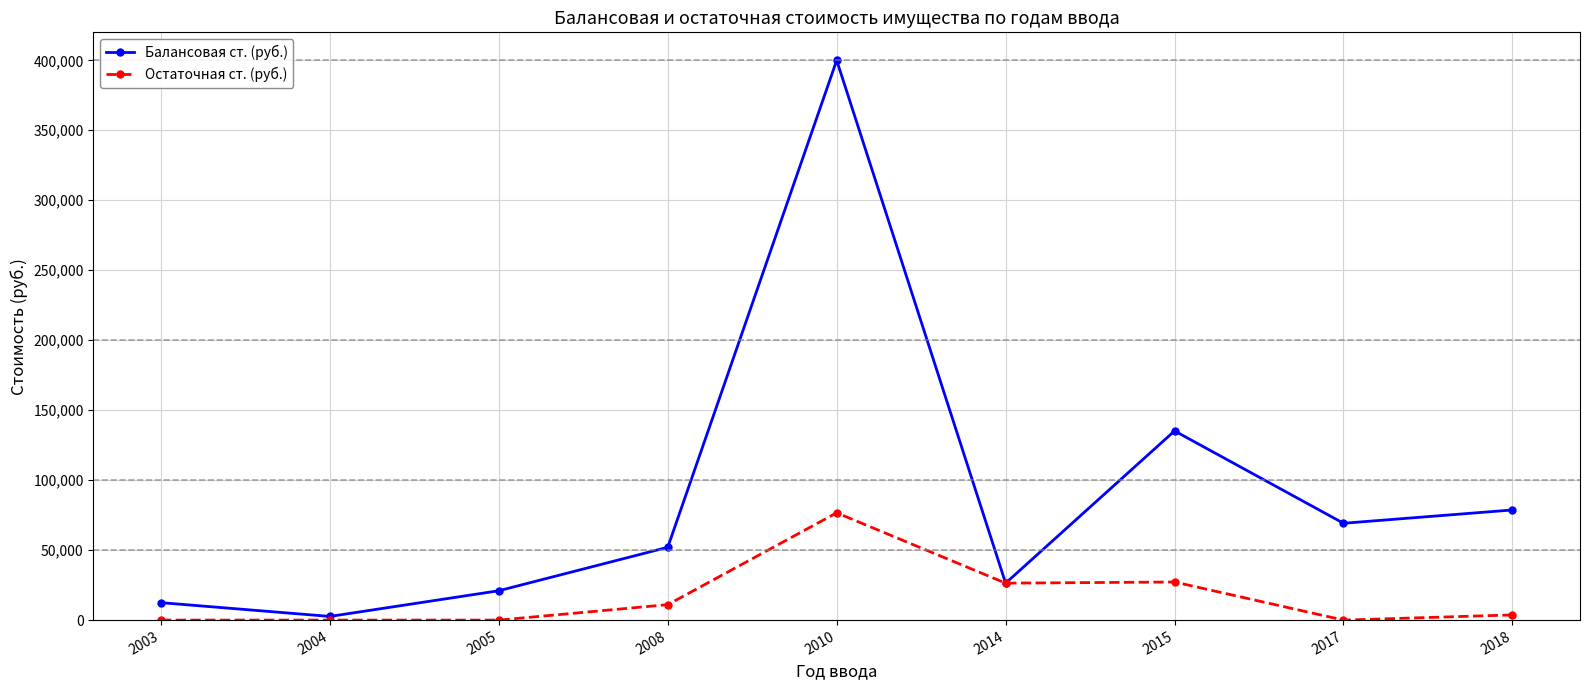

Which series has the largest total across all categories?

Балансовая ст. (руб.)